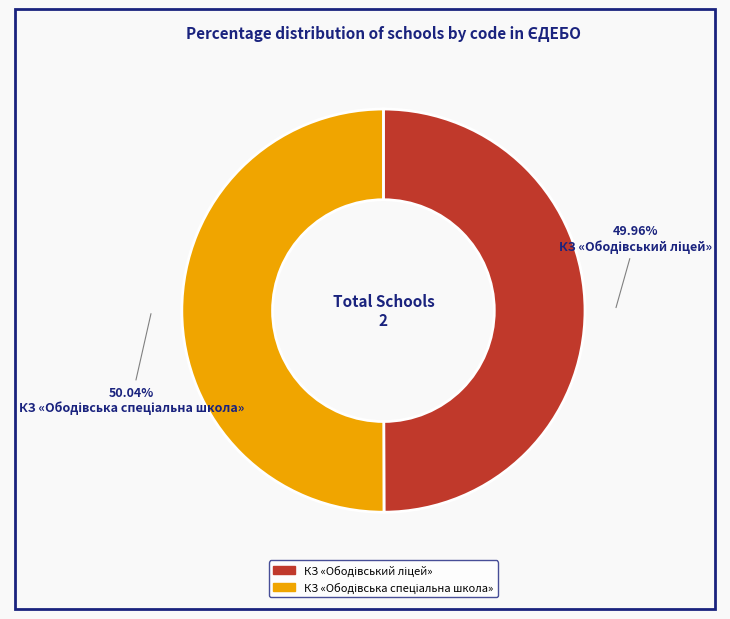

Does any single category account for the majority?

Yes